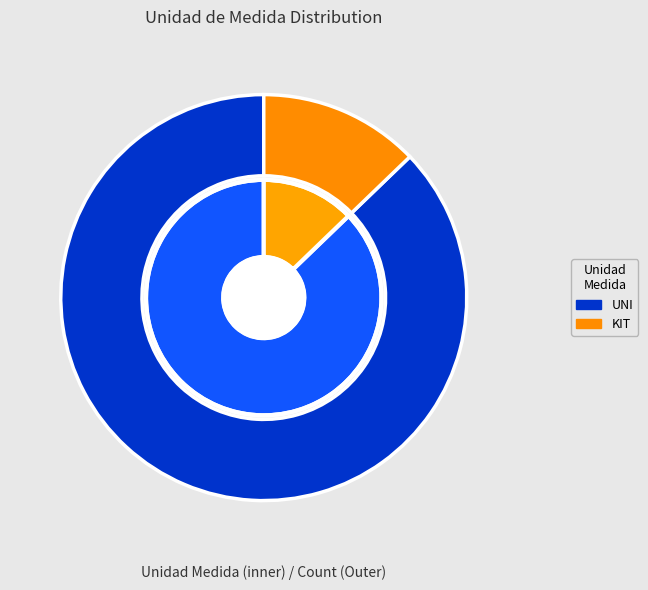

What percentage do UNI and KIT together represent?

100.0%